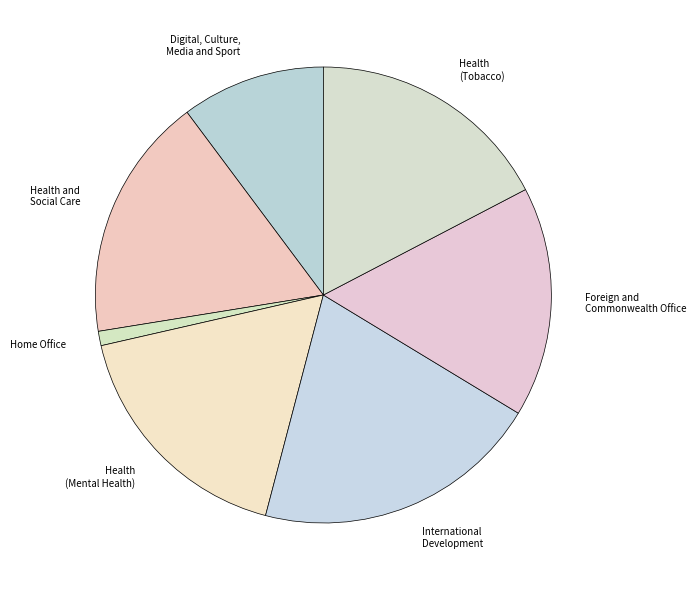

True or false: Health and Social Care accounts for 29% of the total.

False